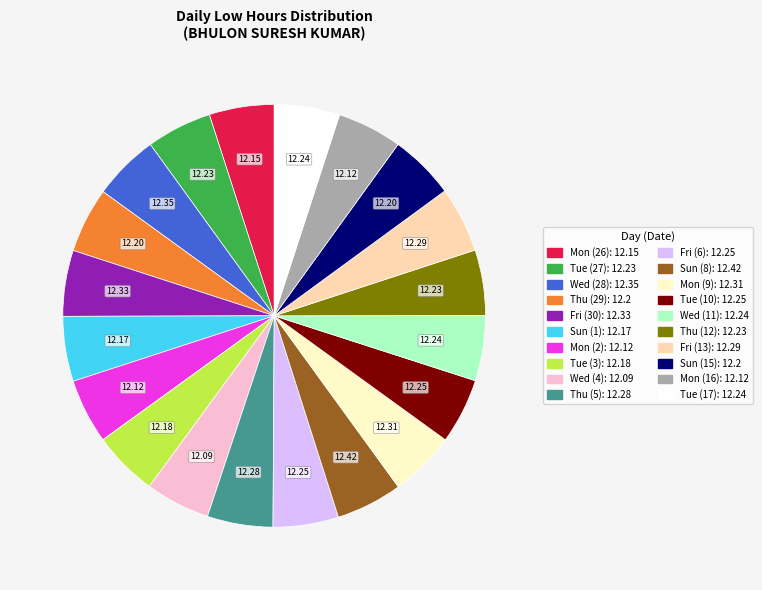

Does any single category account for the majority?

No